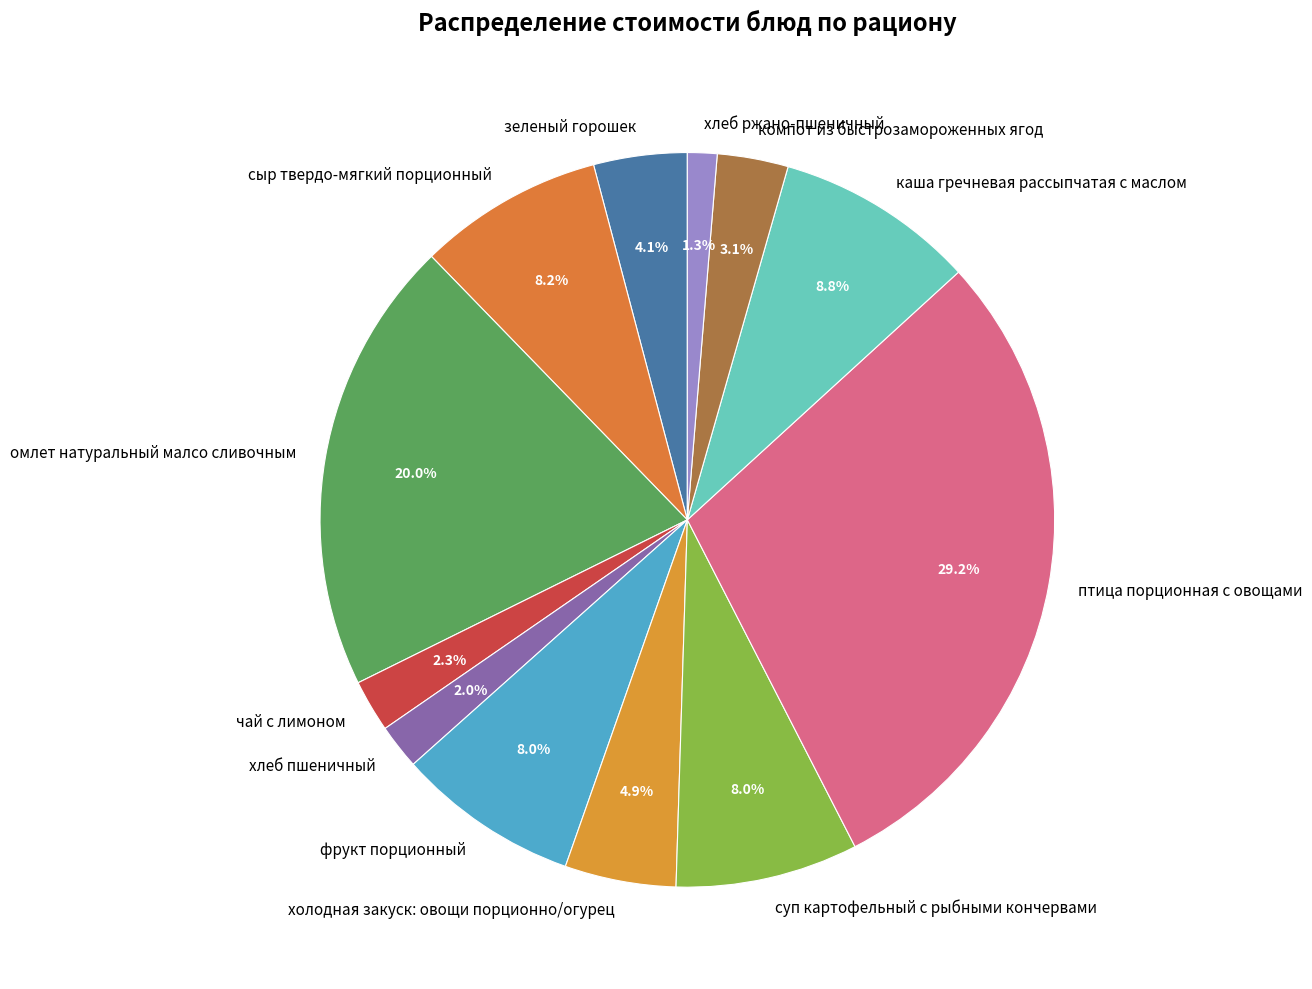

What portion of the pie excludes суп картофельный с рыбными кончервами?

92.0%